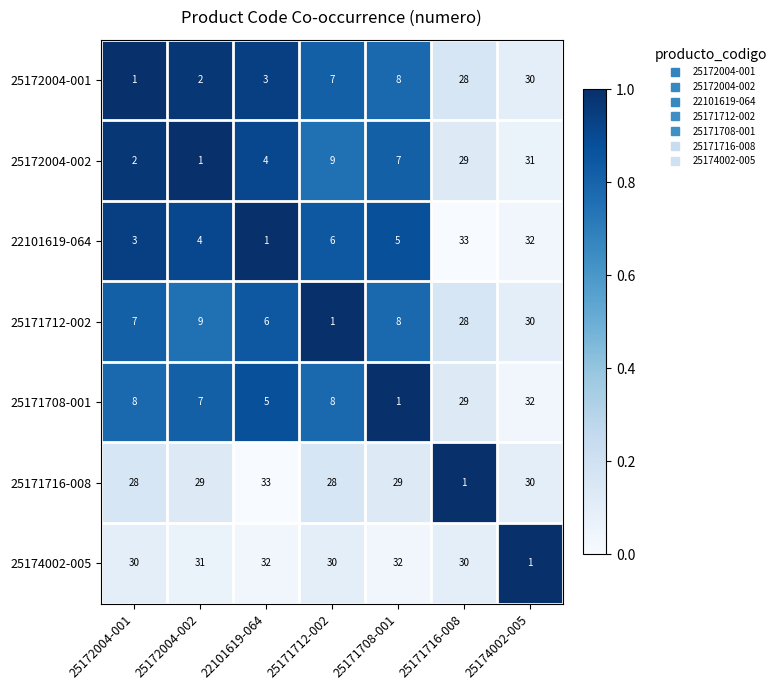

What is the greatest value displayed?

33